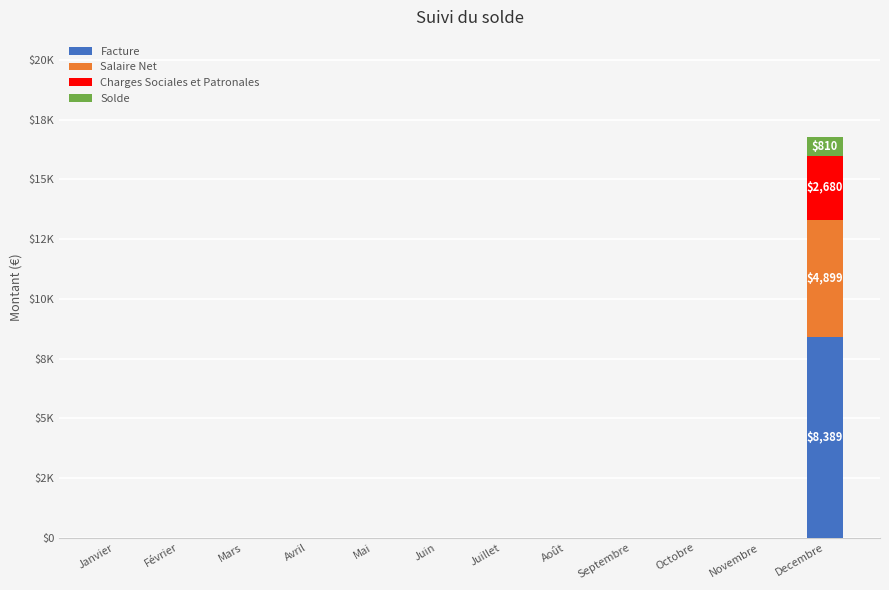

What are all the series names shown in the legend?

Facture, Salaire Net, Charges Sociales et Patronales, Solde